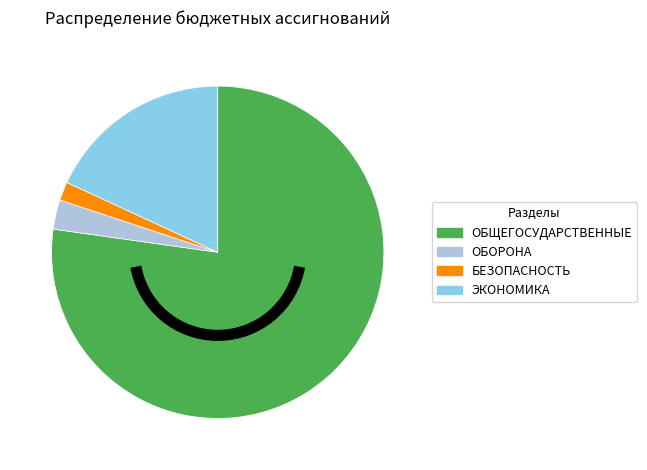

Does any single category account for the majority?

Yes